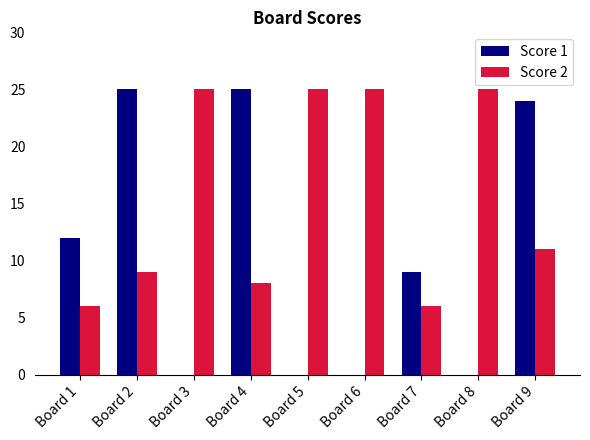

Is the value of Score 1 at Board 3 greater than the value of Score 2 at Board 7?

No